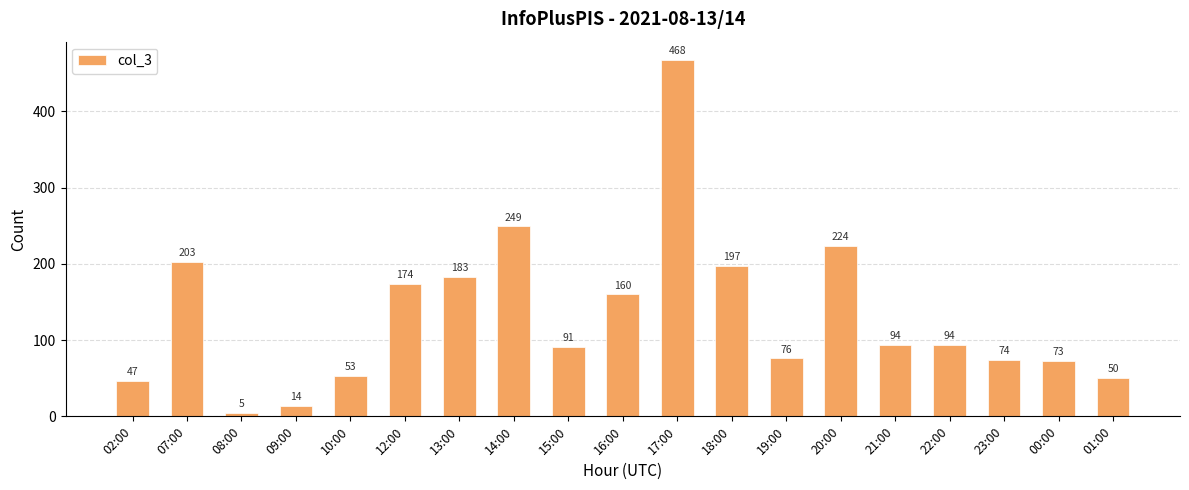

What is the label of the 19th bar from the right?

02:00